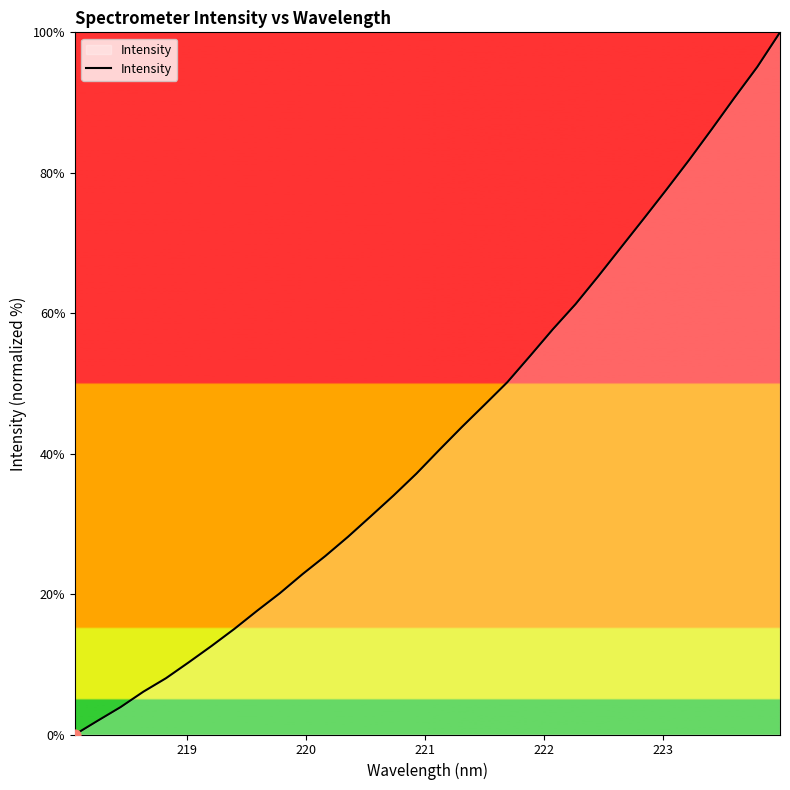

What is the difference between the maximum and minimum values?

100.0